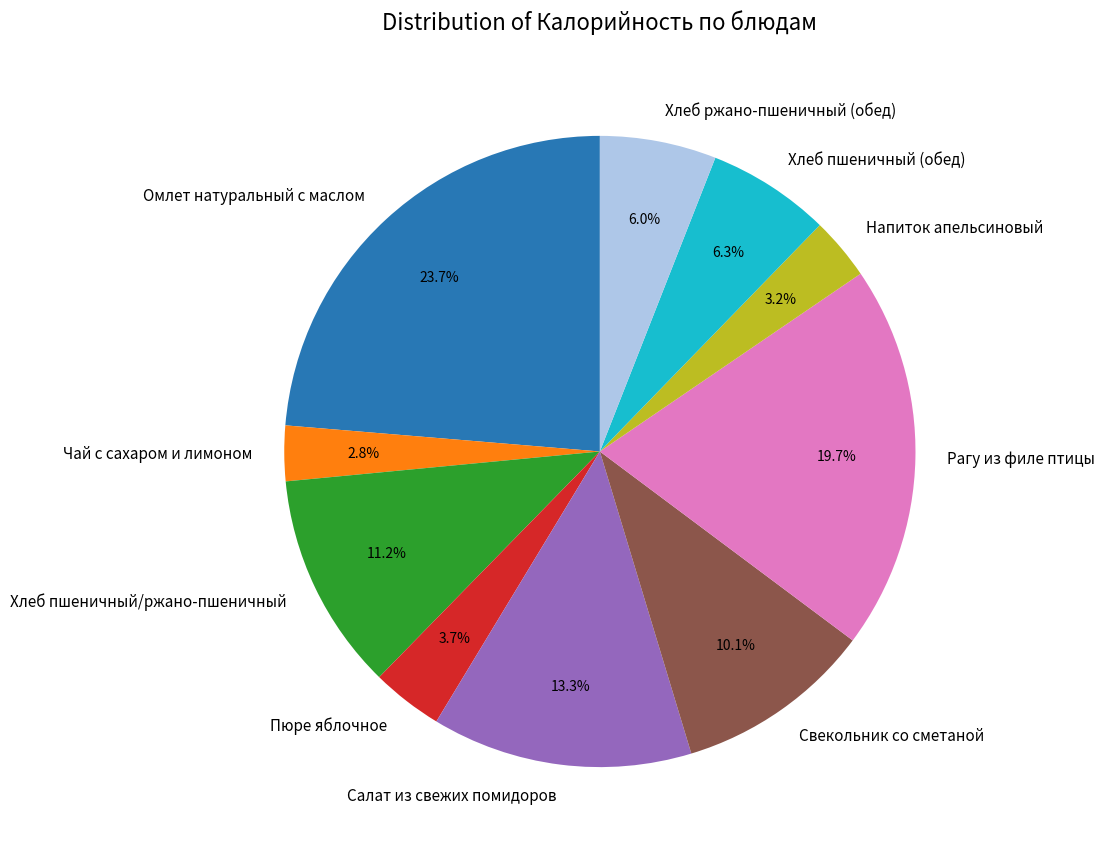

Which slice is the largest?

Омлет натуральный с маслом